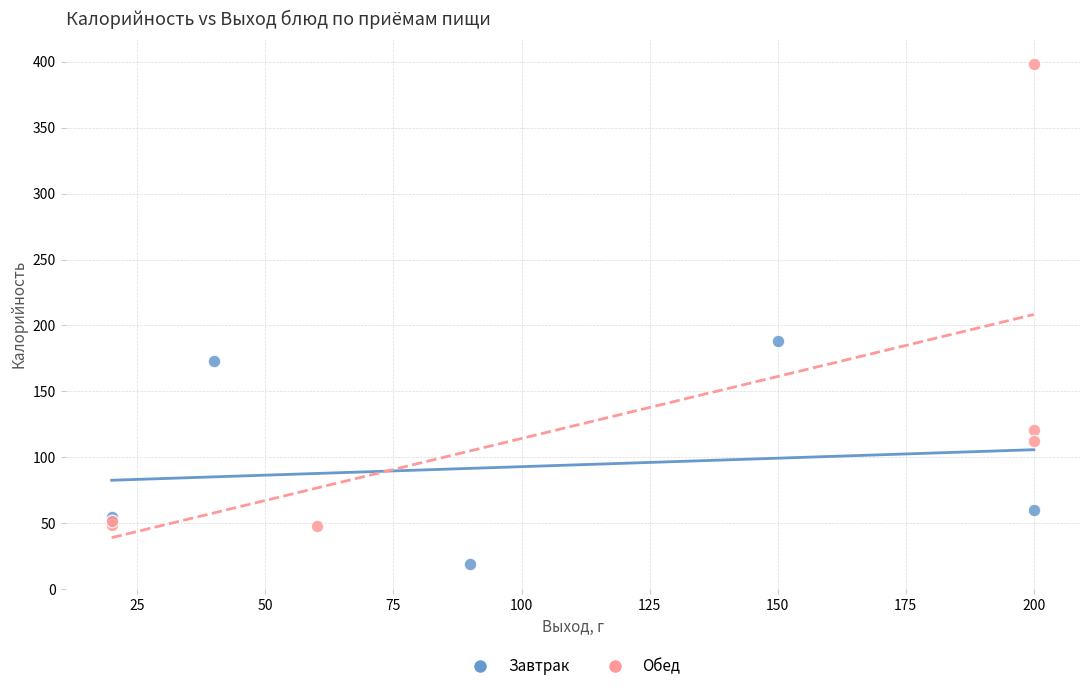

Which series reaches the minimum Y coordinate?

Завтрак